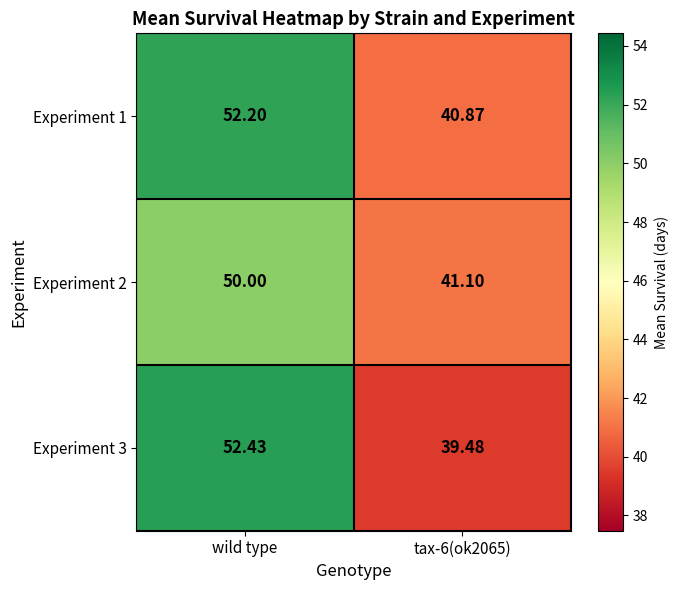

Where does the Experiment 3 series first go above 52?

wild type